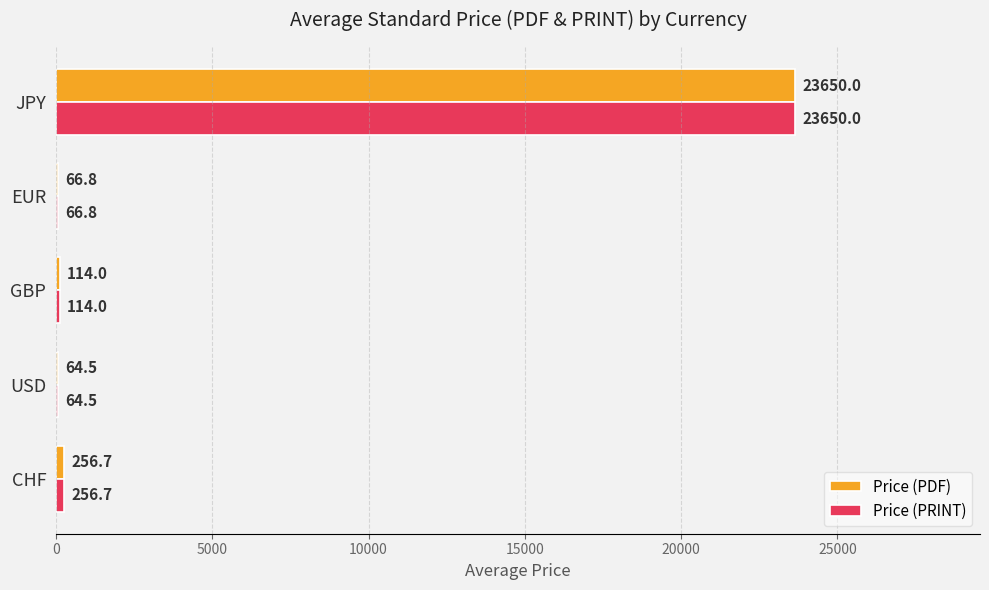

At which label does Price (PDF) reach its peak?

JPY